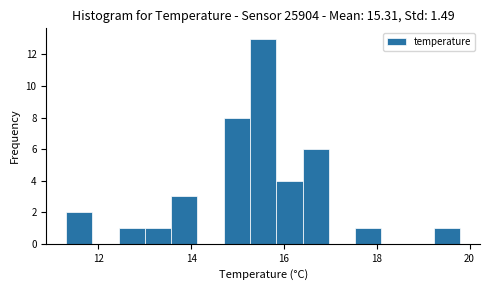

Around what value on the x-axis is the tallest bar? Give the approximate position of its centre, as read against the axis.

15.6